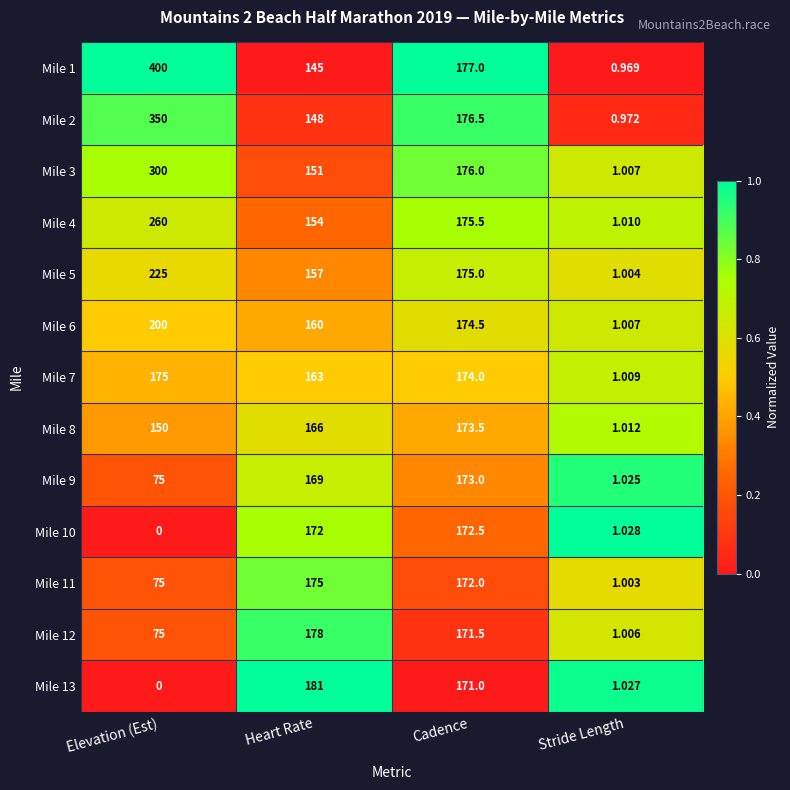

Count the number of data series in this chart.

13